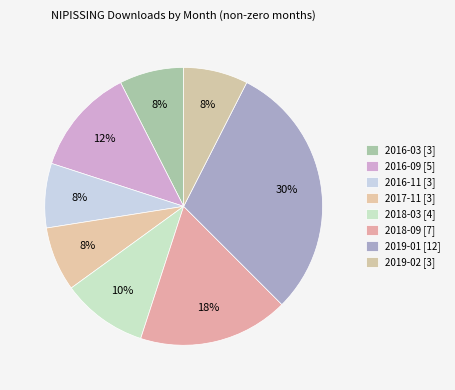

True or false: 2018-03 accounts for 18% of the total.

False